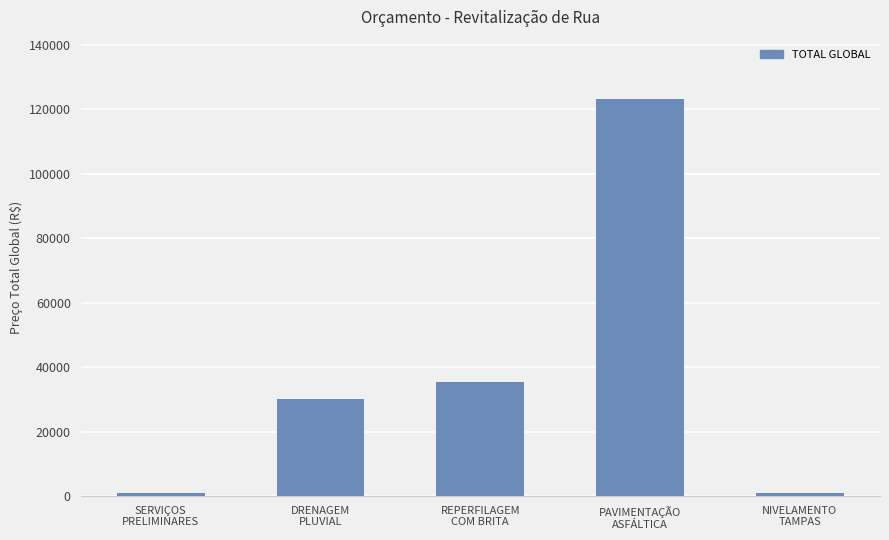

Are the bars grouped side by side (vs. stacked)?

No